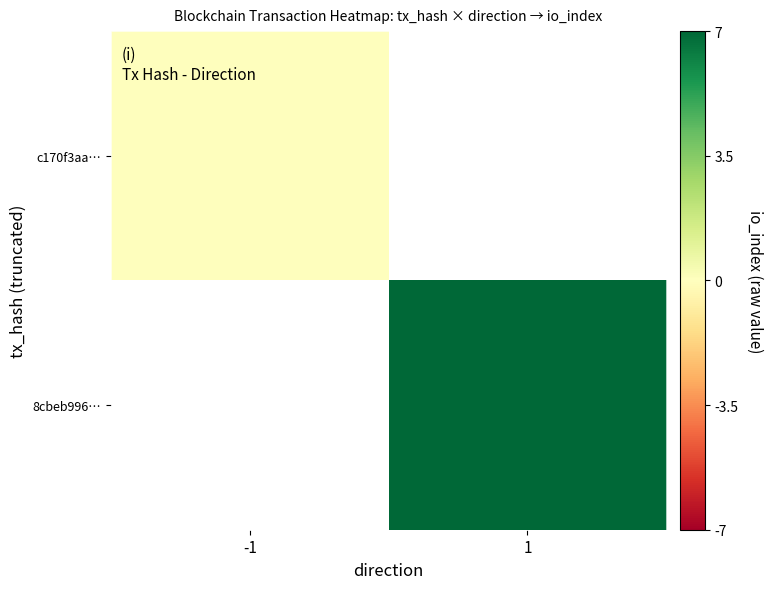

Count the number of data series in this chart.

2